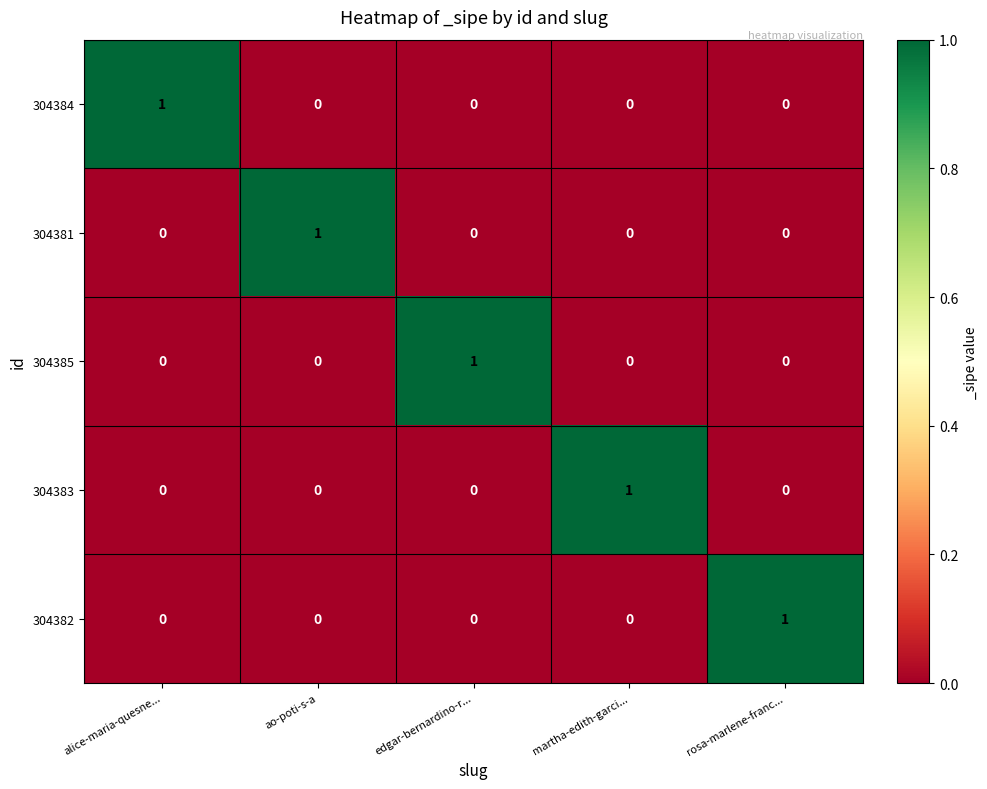

At which label does 304385 reach its peak?

edgar-bernardino-r...